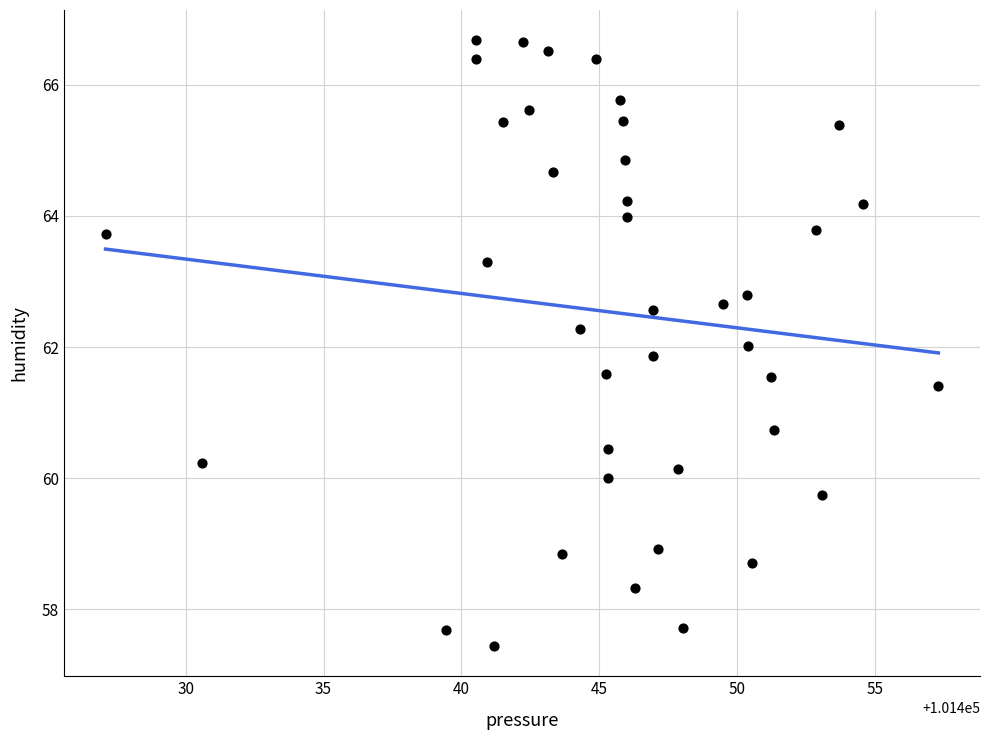

What is the range of Y values (max minus min)?

9.2